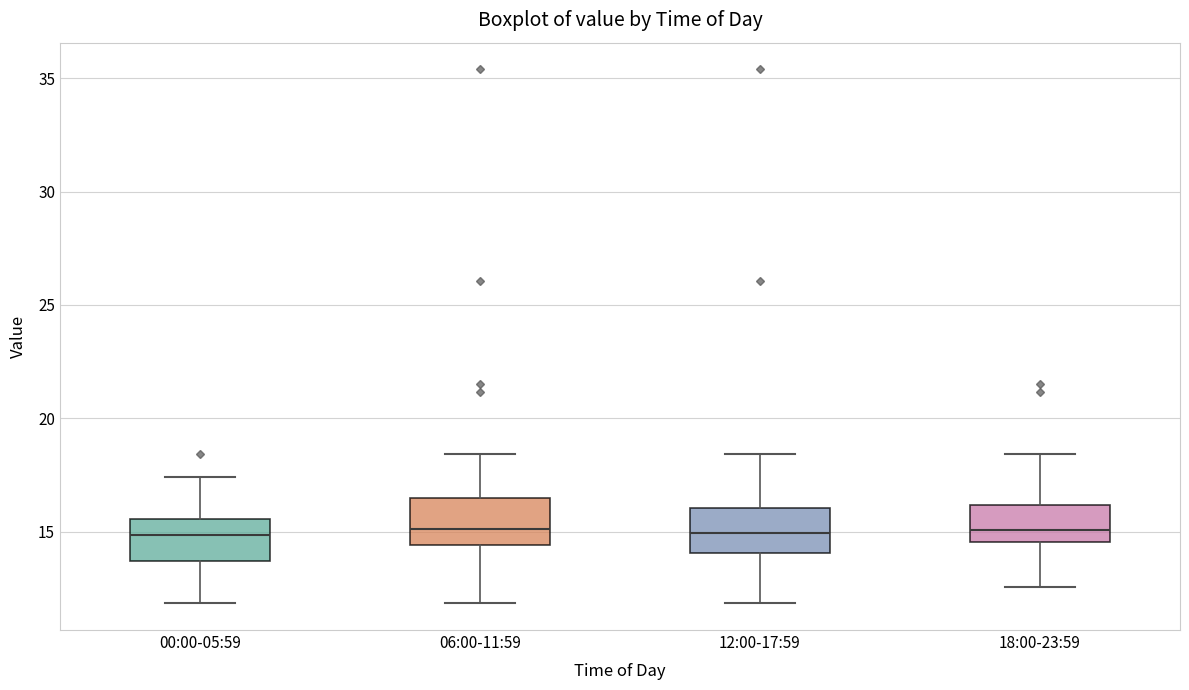

Reading left to right, read every box against the y-axis: the position of its median line, the range the box covers, and the ends of its whiskers. The values are not printed on the chart, so give them approximately, as read against the axis.

00:00-05:59: median 15.0, box 13.5 to 15.5, whiskers 12.0 to 17.5
06:00-11:59: median 15.0, box 14.5 to 16.5, whiskers 12.0 to 18.5
12:00-17:59: median 15.0, box 14.0 to 16.0, whiskers 12.0 to 18.5
18:00-23:59: median 15.0, box 14.5 to 16.0, whiskers 12.5 to 18.5